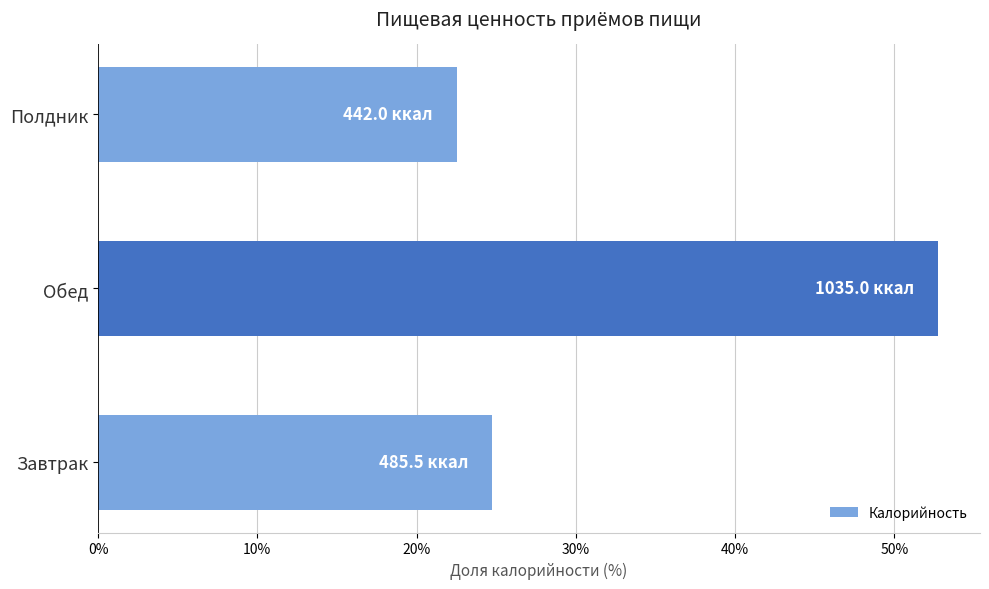

What is the average value?

33.3